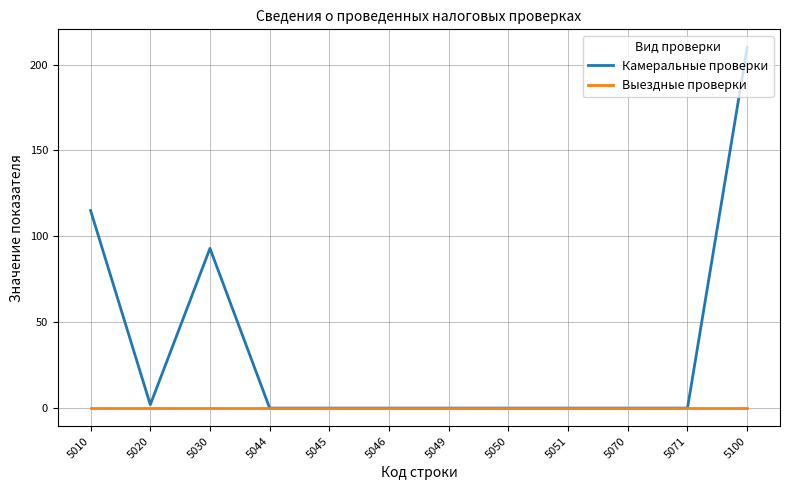

Is it true that Выездные проверки equals 0 at 5044?

True